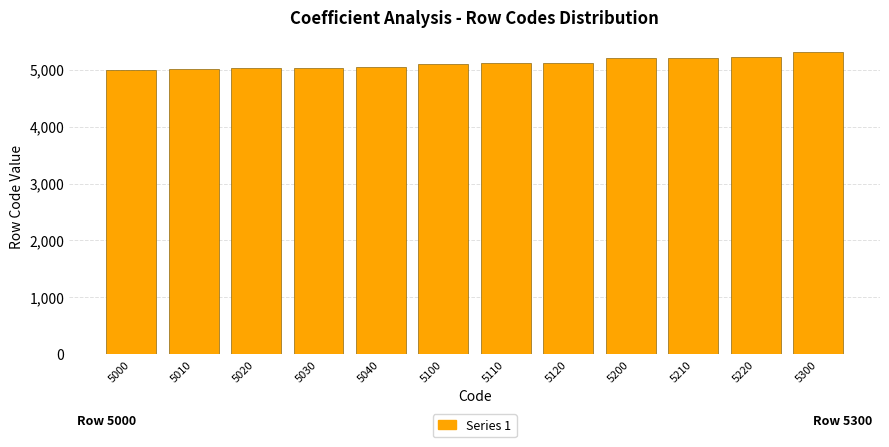

What is the average value?

5113